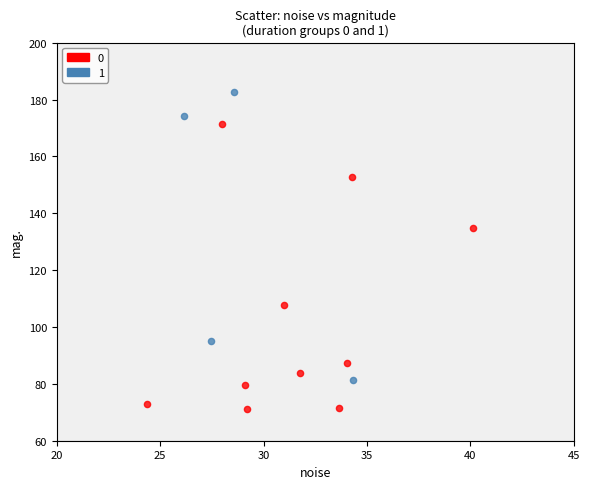

What are all the series names shown in the legend?

0, 1